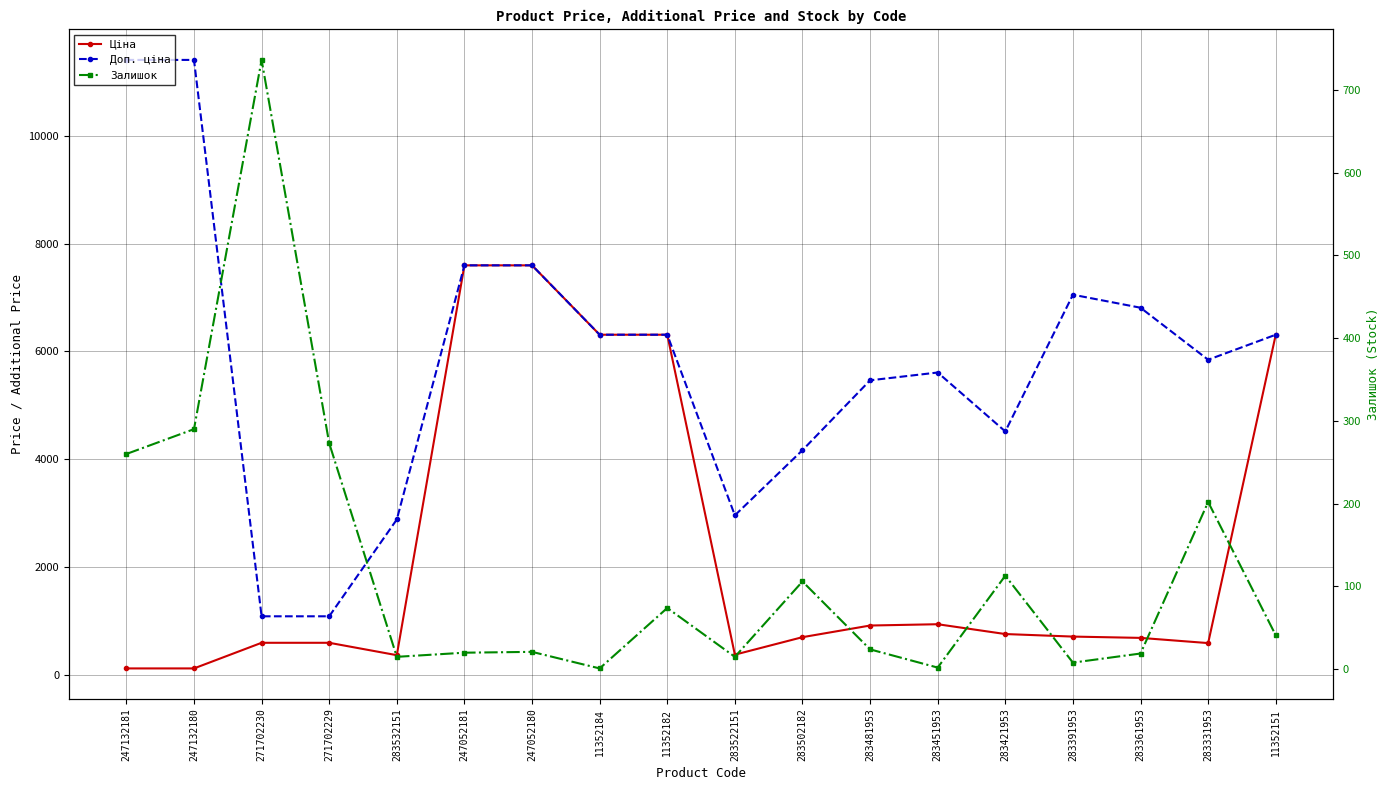

At which label does Ціна reach its peak?

247052181